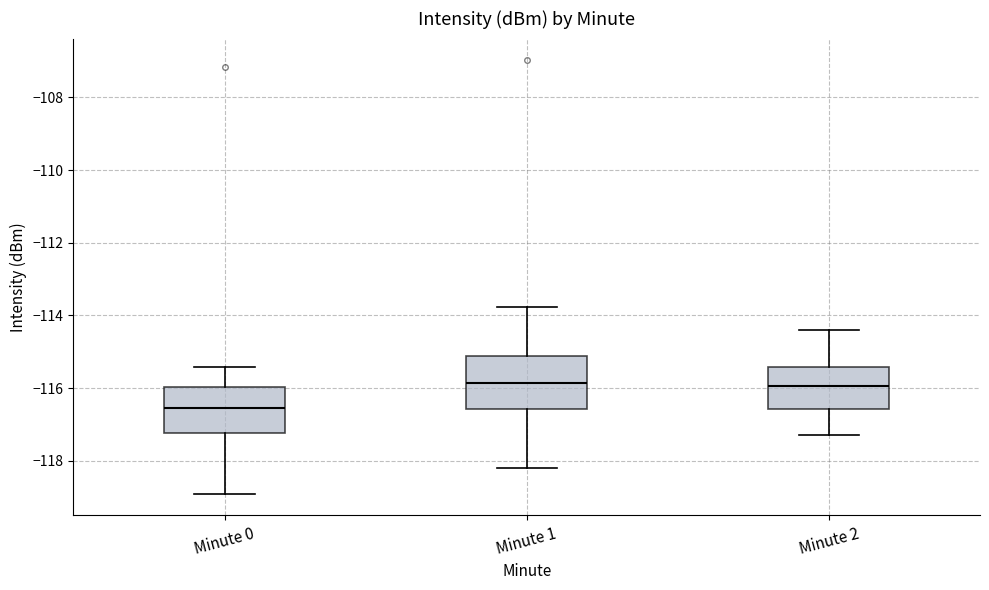

Comparing the boxes themselves (not the whiskers), which one is the tallest?

Minute 1